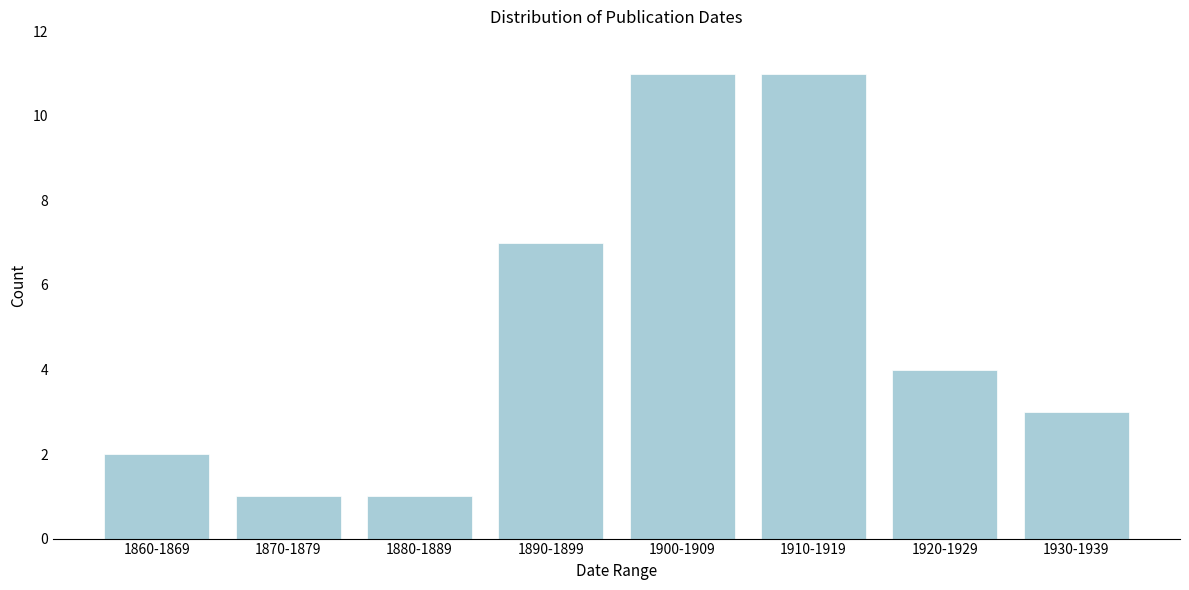

Reading right to left, what are all the values shown in this chart?

3	4	11	11	7	1	1	2